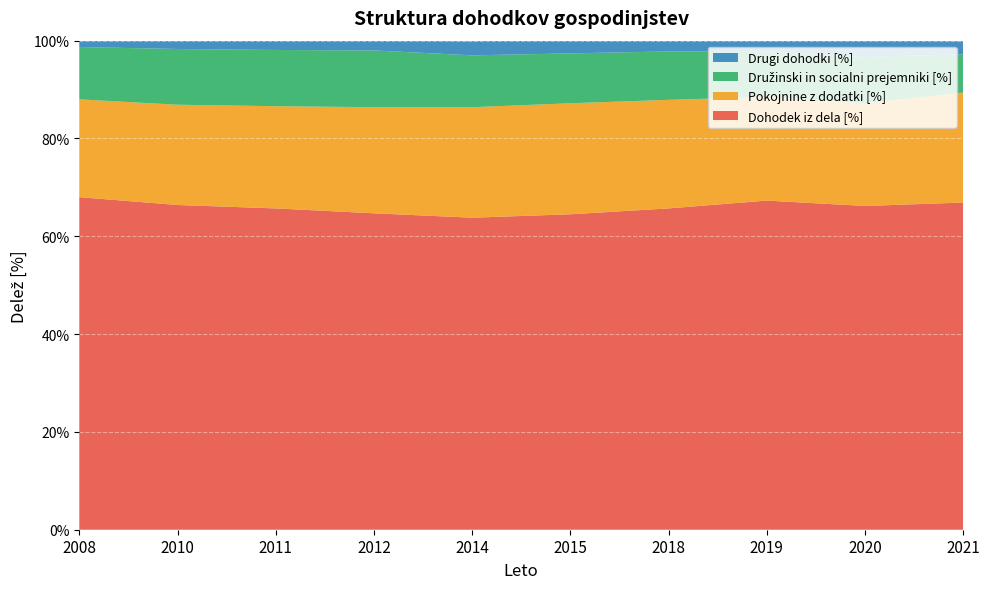

Reading left to right, extract all data points from this chart.

Dohodek iz dela [%]: 2008=68.0	2010=66.4	2011=65.7	2012=64.7	2014=63.8	2015=64.5	2018=65.7	2019=67.3	2020=66.2	2021=66.9
Pokojnine z dodatki [%]: 2008=20.0	2010=20.5	2011=20.9	2012=21.7	2014=22.6	2015=22.7	2018=22.2	2019=21.2	2020=21.0	2021=22.5
Družinski in socialni prejemniki [%]: 2008=10.7	2010=11.4	2011=11.5	2012=11.6	2014=10.6	2015=10.2	2018=9.9	2019=9.3	2020=9.5	2021=7.8
Drugi dohodki [%]: 2008=1.4	2010=1.8	2011=1.9	2012=2.0	2014=2.9	2015=2.7	2018=2.2	2019=2.2	2020=3.3	2021=2.7